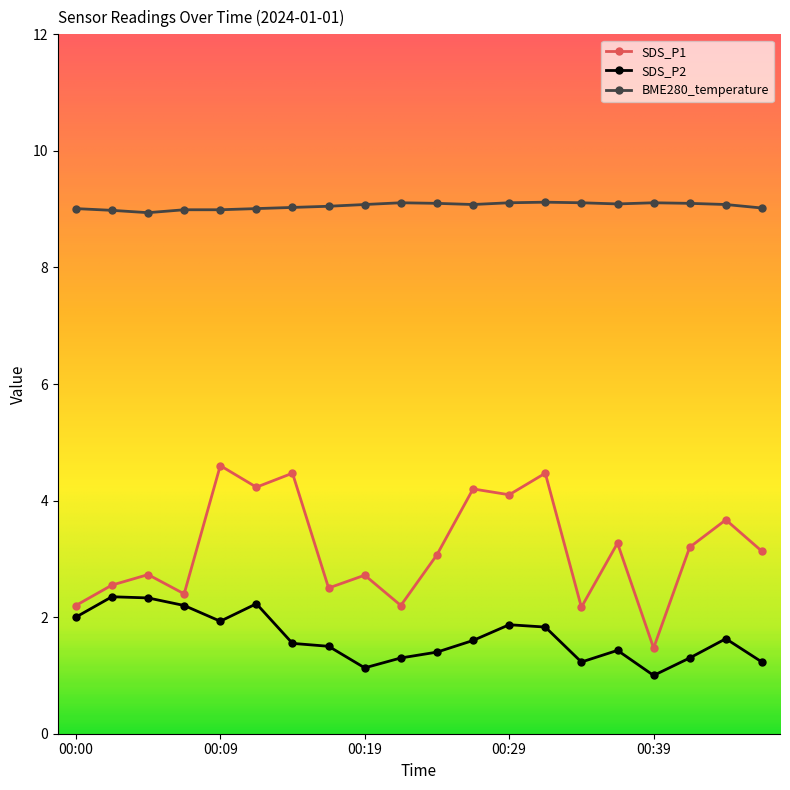

True or false: SDS_P2 has more than 1 interior local peaks.

True